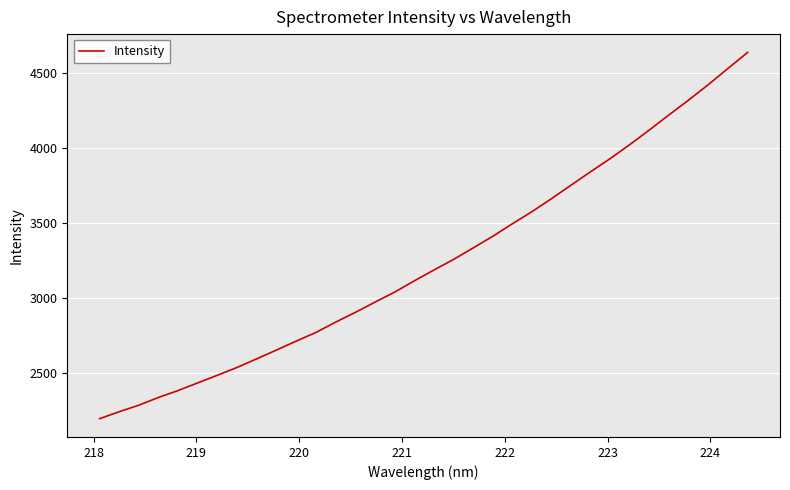

What is the greatest value displayed?

4634.7